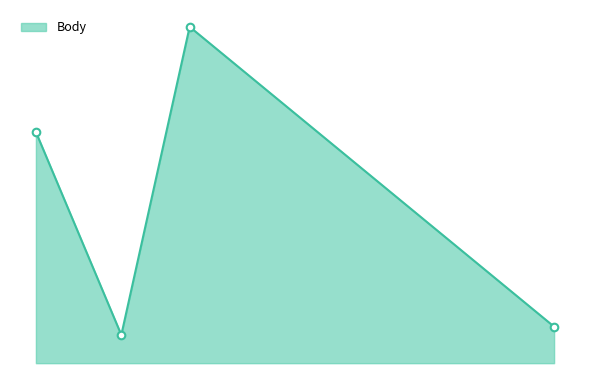

Is this an area chart (filled region under the line)?

Yes